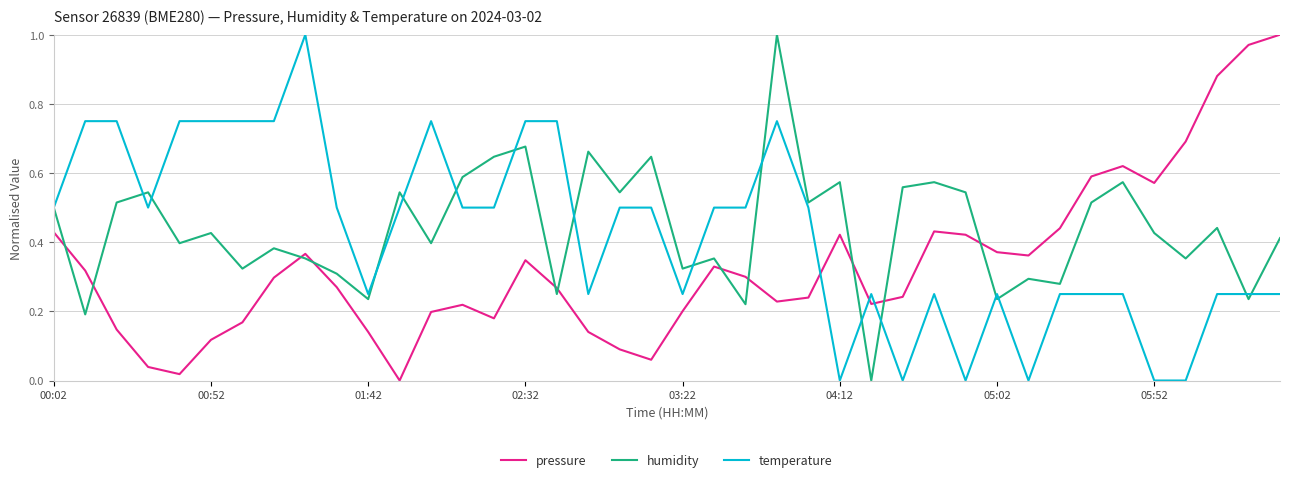

How many times do pressure and temperature cross each other?

3